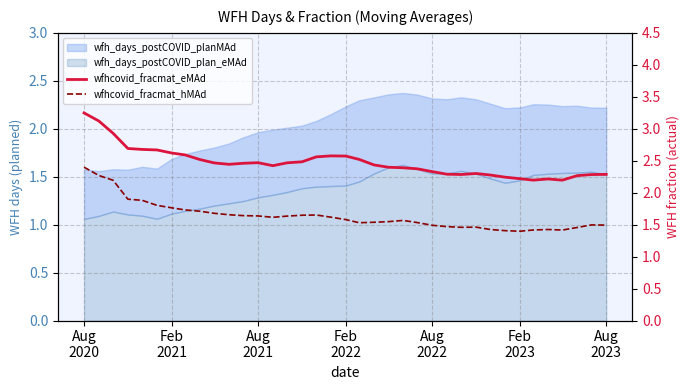

The value of wfhcovid_fracmat_eMAd at 34 is 0.8. True or false?

False